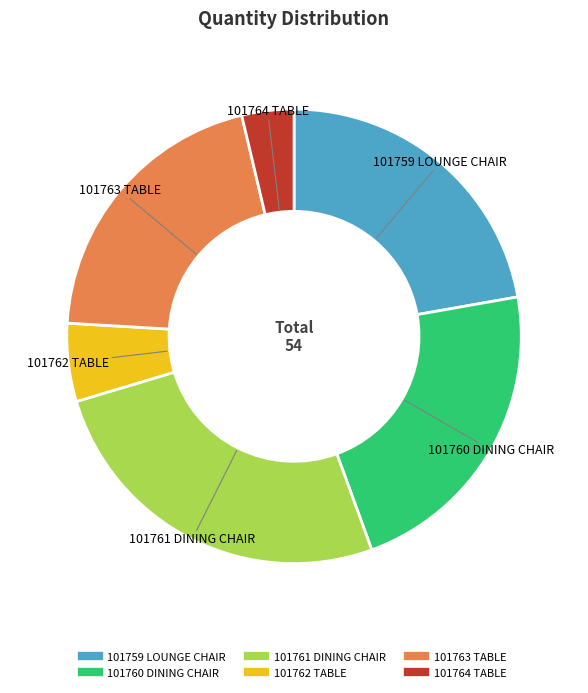

What is the smallest slice in the pie chart?

101764 TABLE